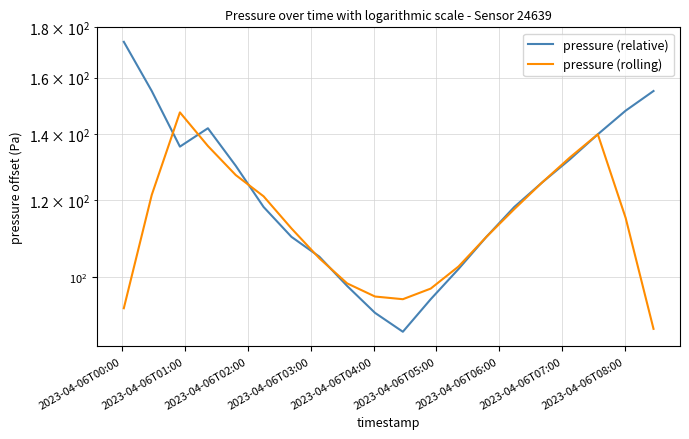

How many distinct data groups are displayed?

2